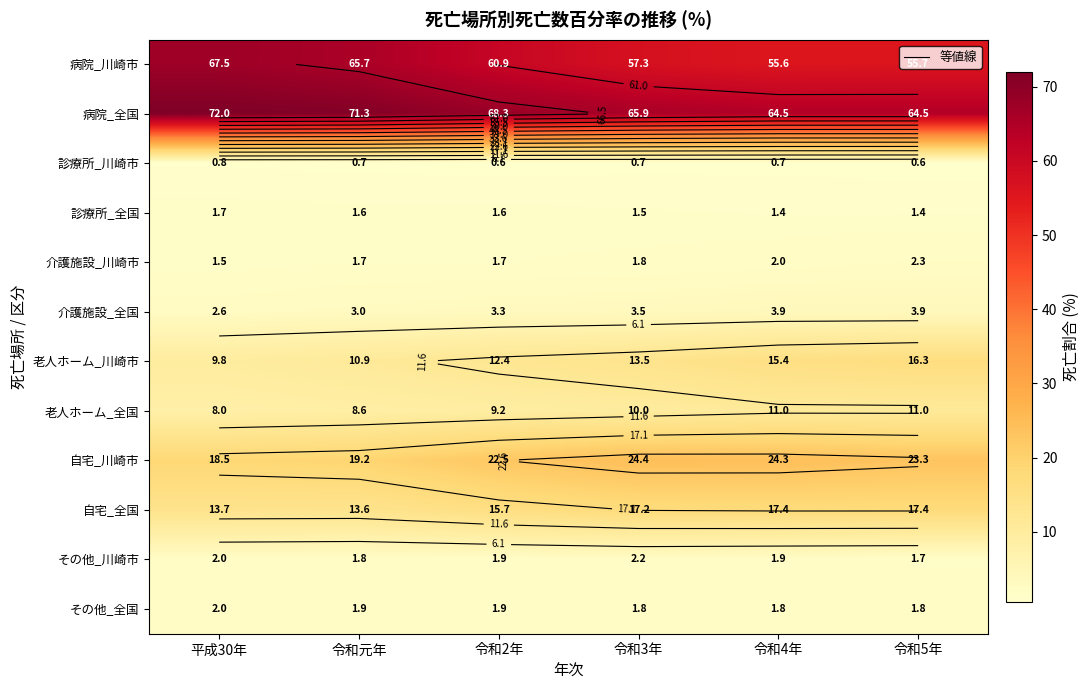

Which category has the lowest value in the 自宅_全国 series?

令和元年